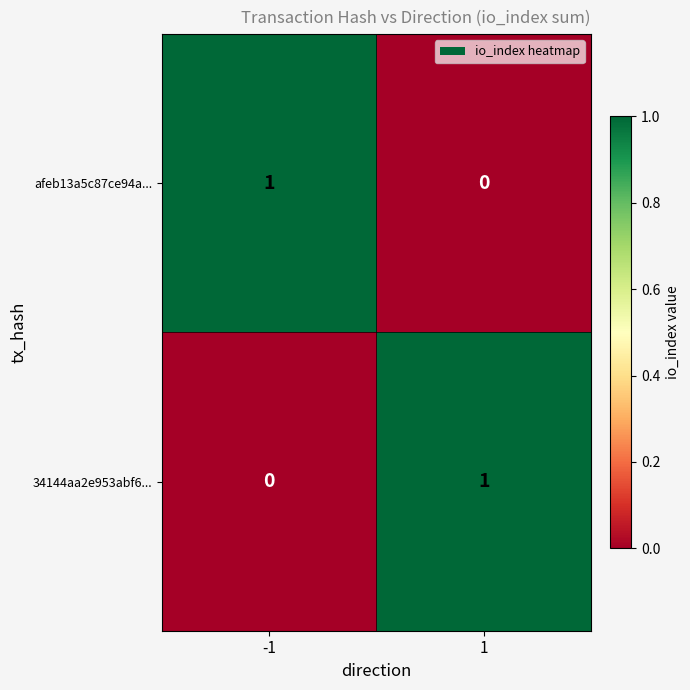

Rank the categories by 34144aa2e953abf6... value from highest to lowest.

1, -1